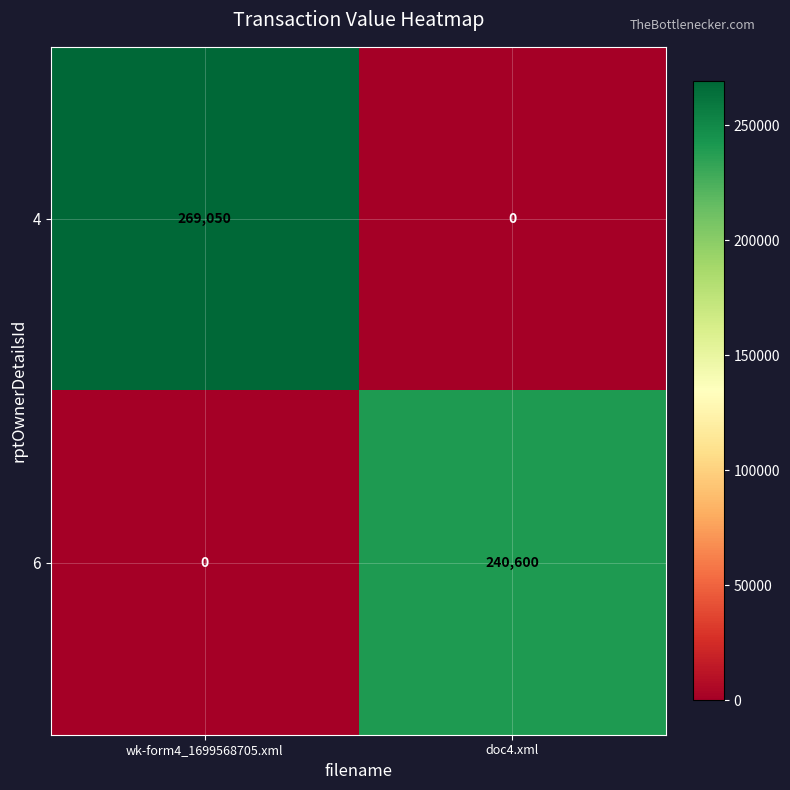

How many series are shown in this chart?

2